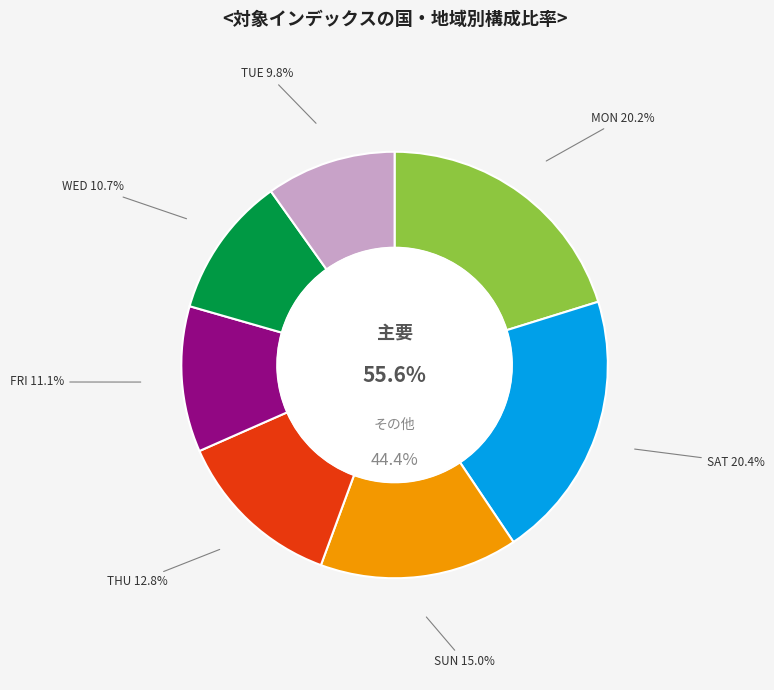

To the nearest percent, what portion does WED represent?

11%